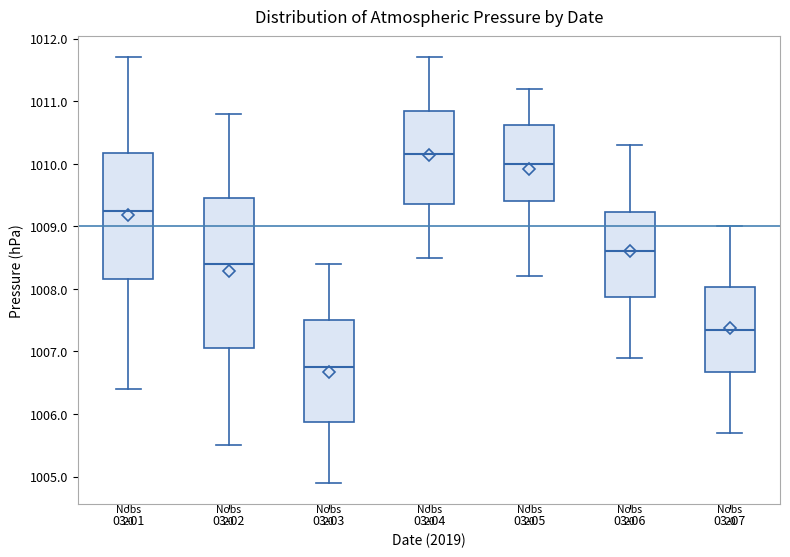

Which box's median line is the lowest?

03-03